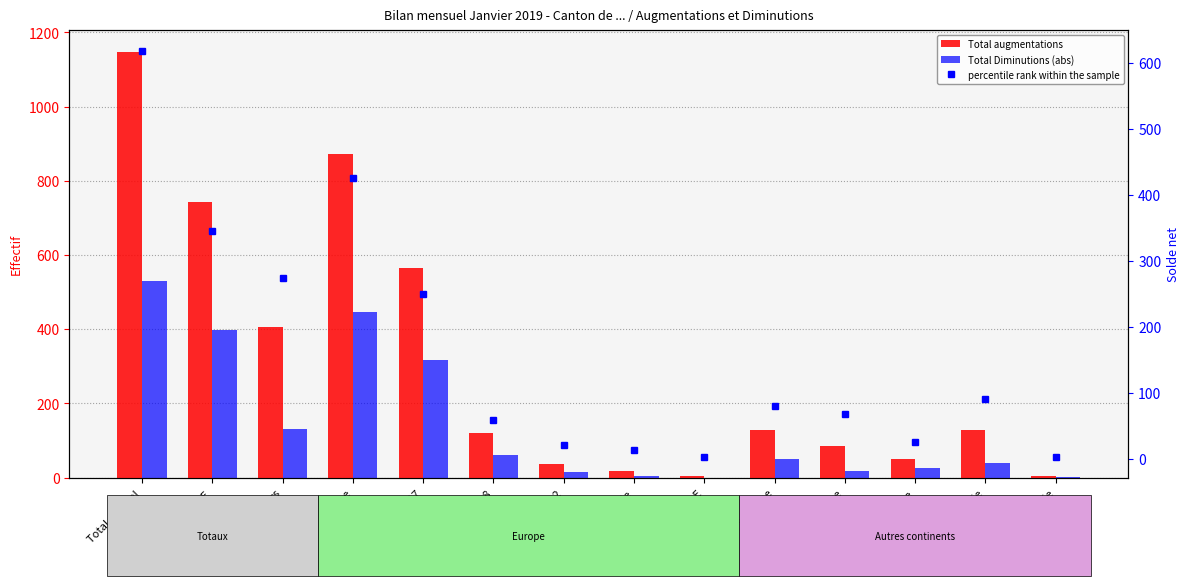

Reading left to right, transcribe all the data shown in this chart.

Total augmentations: 1148	743	405	872	566	120	37	17	3	129	85	50	129	3
Total Diminutions (abs): 530	398	132	447	316	62	16	4	0	49	18	25	39	1
percentile rank within the sample: 618	345	273	425	250	58	21	13	3	80	67	25	90	2